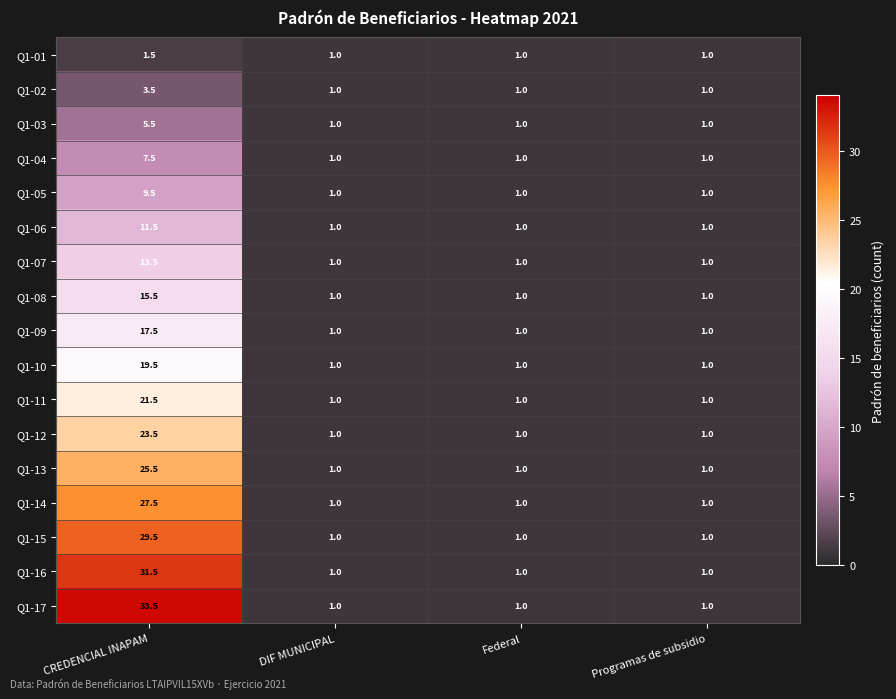

Which series changed the most between CREDENCIAL INAPAM and Programas de subsidio?

Q1-17